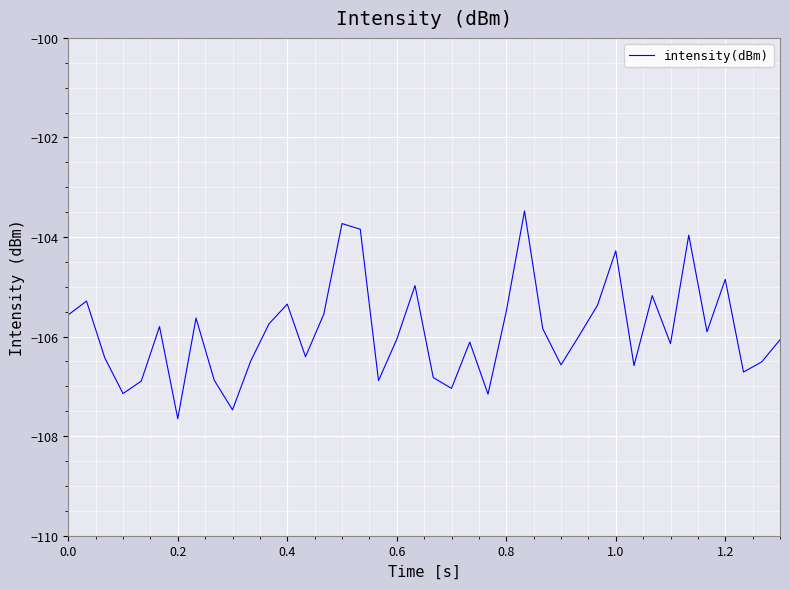

What is the smallest value displayed?

-107.6